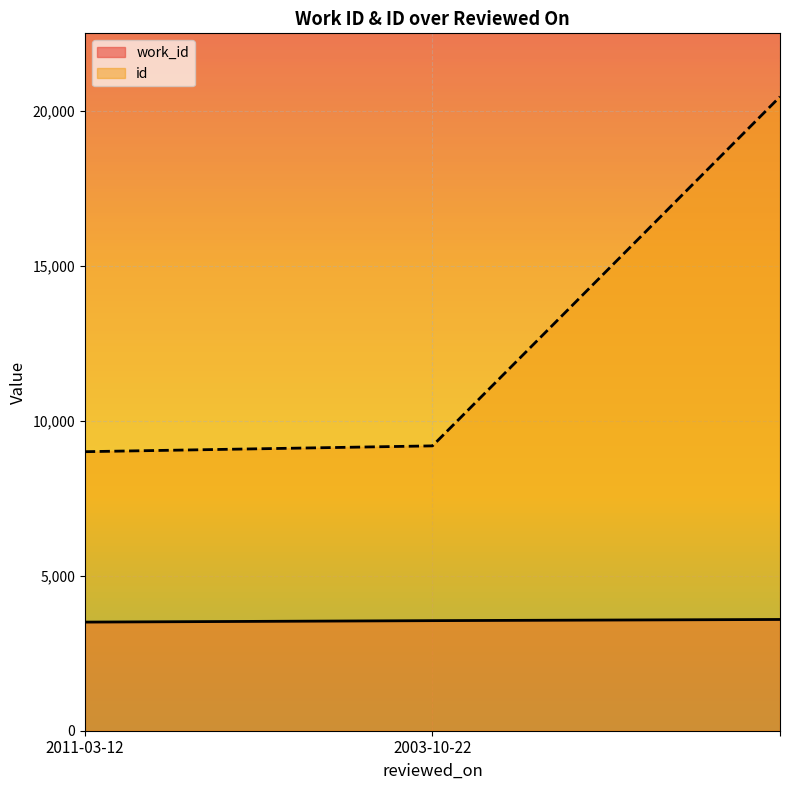

Is it true that work_id equals 3553 at 2003-10-22?

True